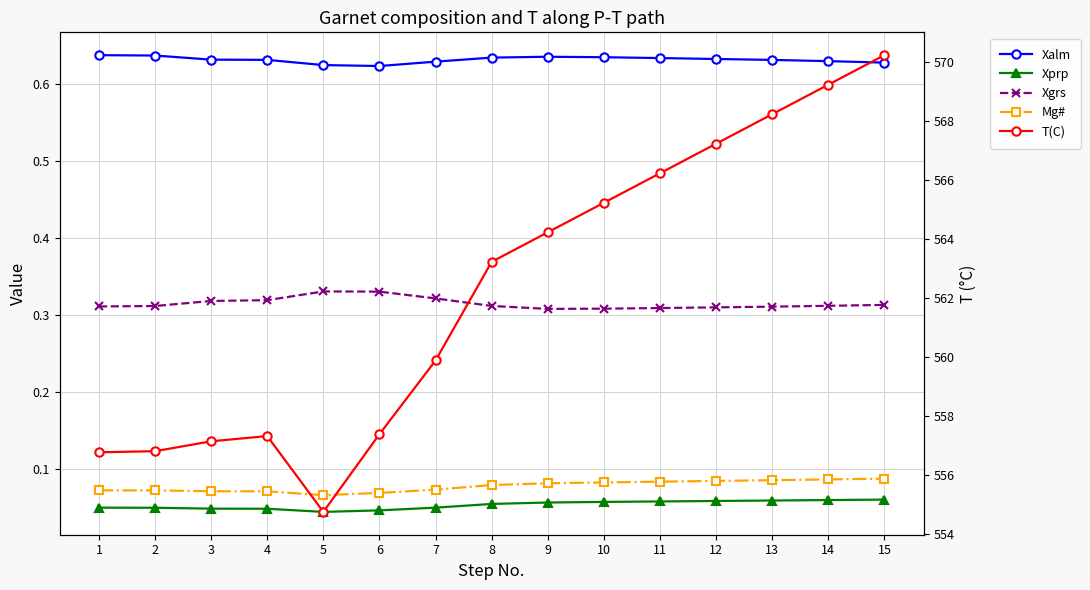

What are all the series names shown in the legend?

Xalm, Xprp, Xgrs, Mg#, T(C)